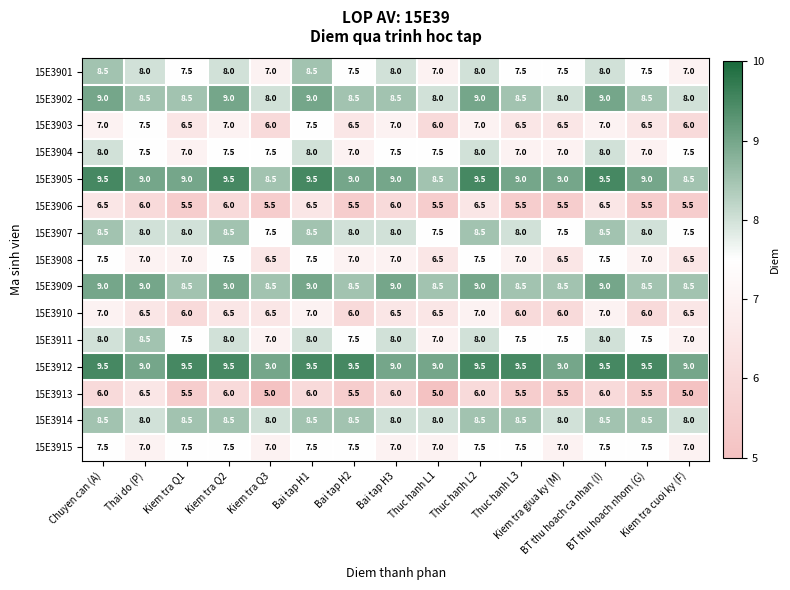

What is the average value of the 15E3906 series?

5.9